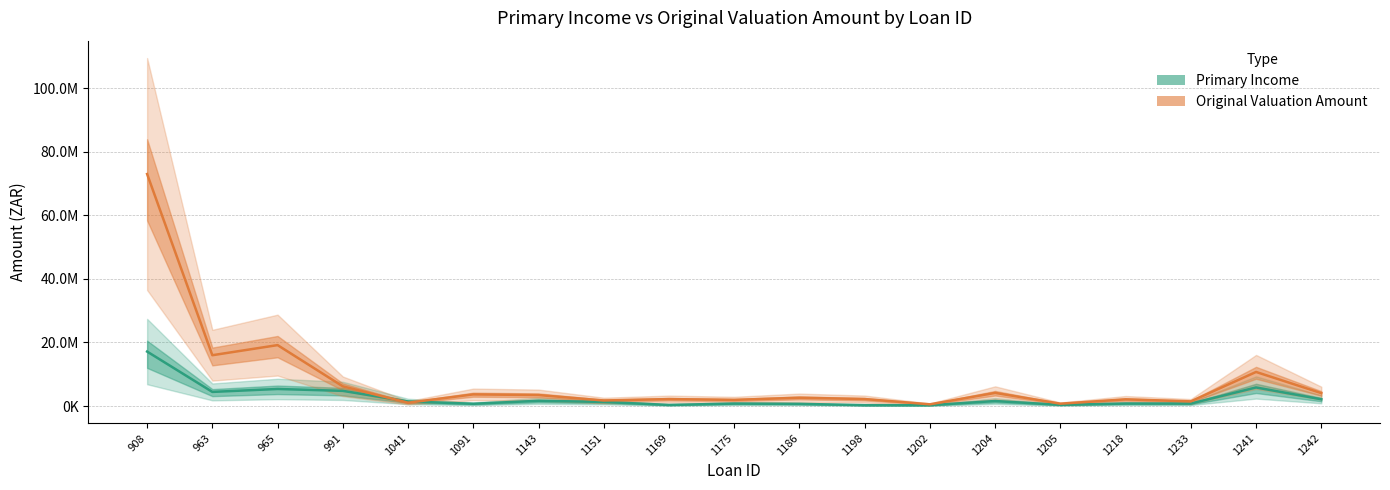

List the series in order of their peak value, lowest first.

Primary Income, Original Valuation Amount